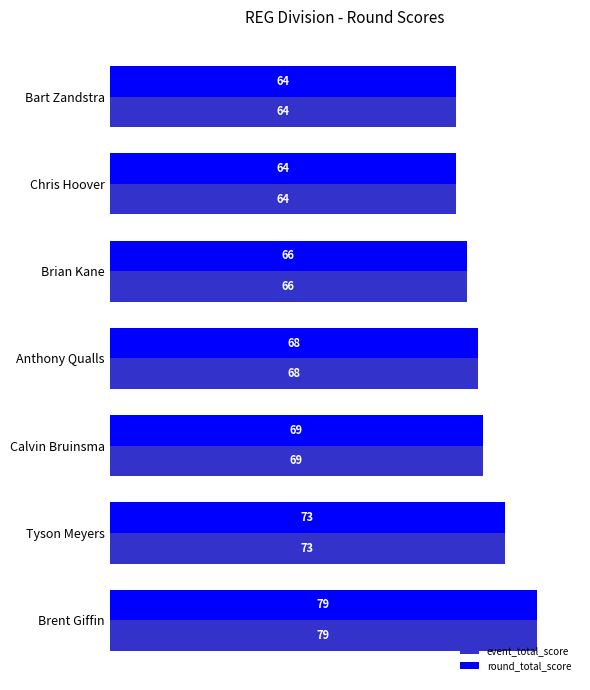

Is the value of round_total_score at Calvin Bruinsma greater than the value of event_total_score at Brent Giffin?

No